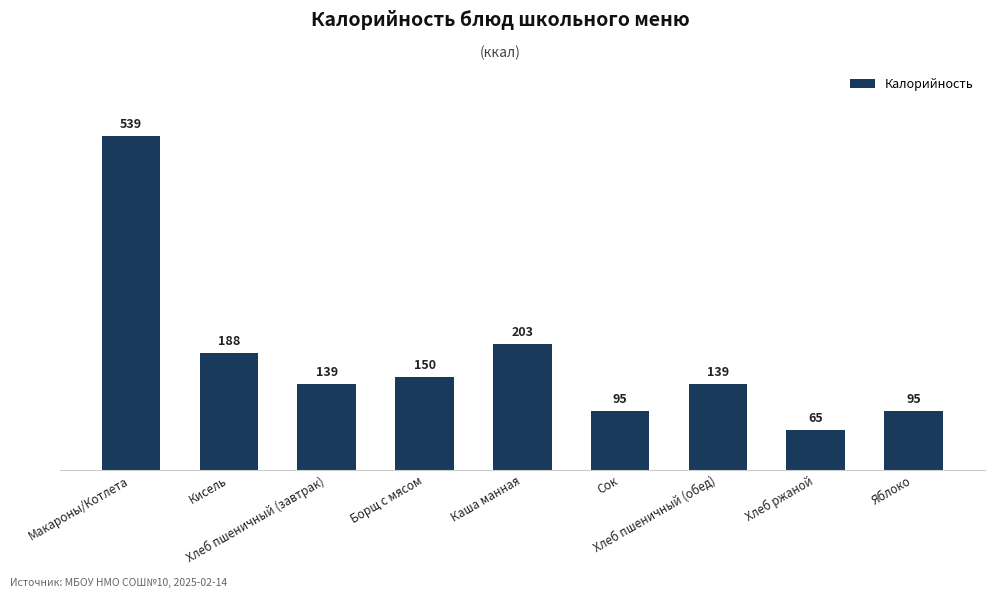

What value does the data have at Хлеб пшеничный (обед), to the nearest 50?

150